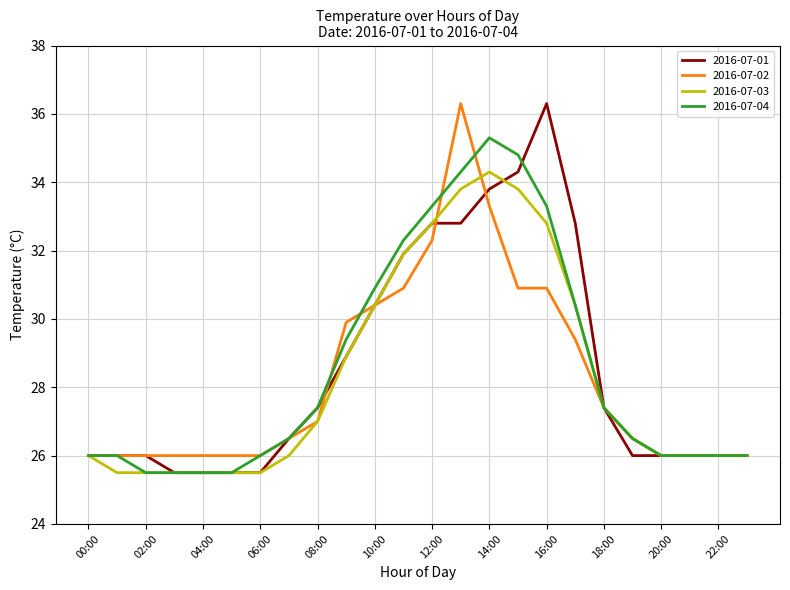

What is the minimum value for 2016-07-02?

26.0